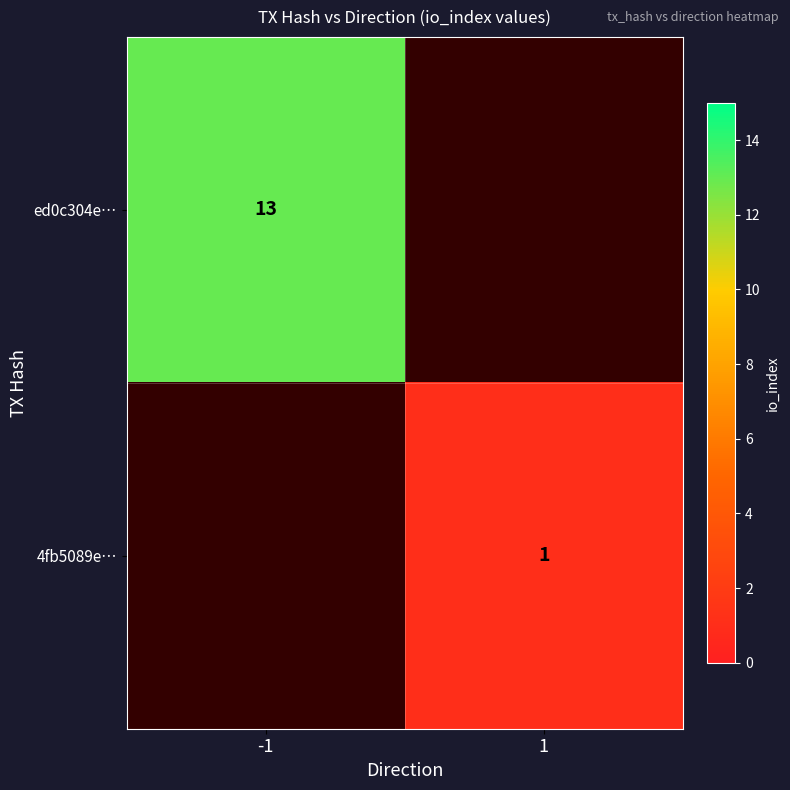

Is the value of 4fb5089e… at 1 greater than the value of ed0c304e… at -1?

No